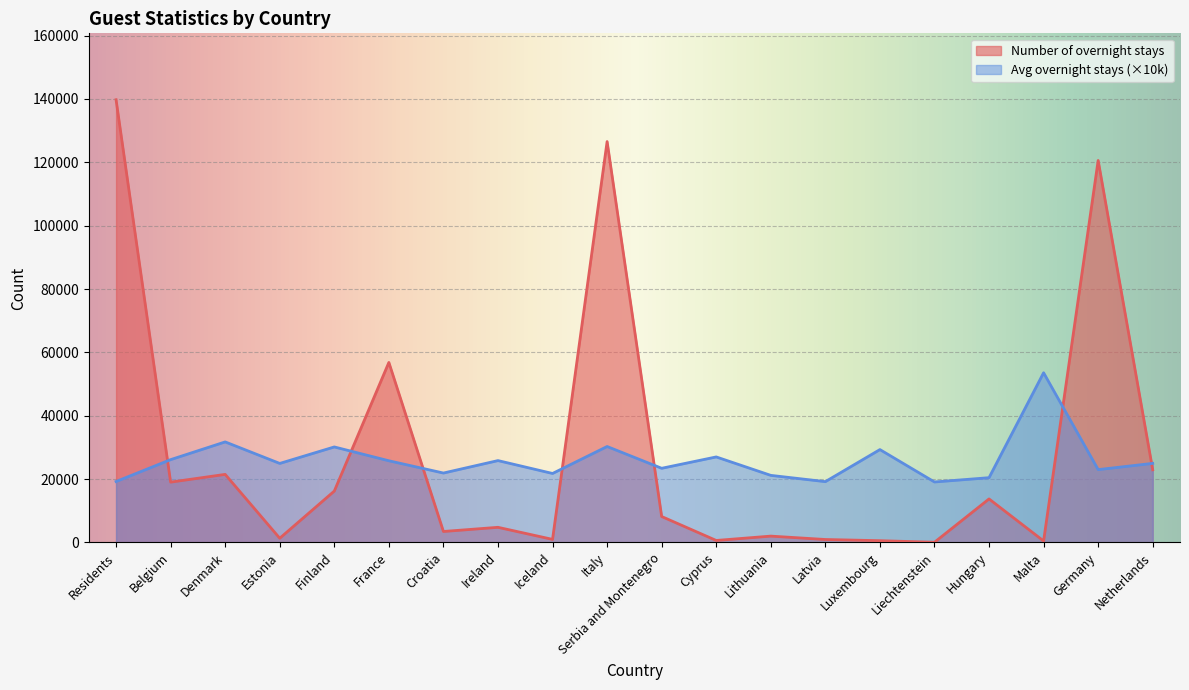

What is the label of the 1st point from the right?

Netherlands